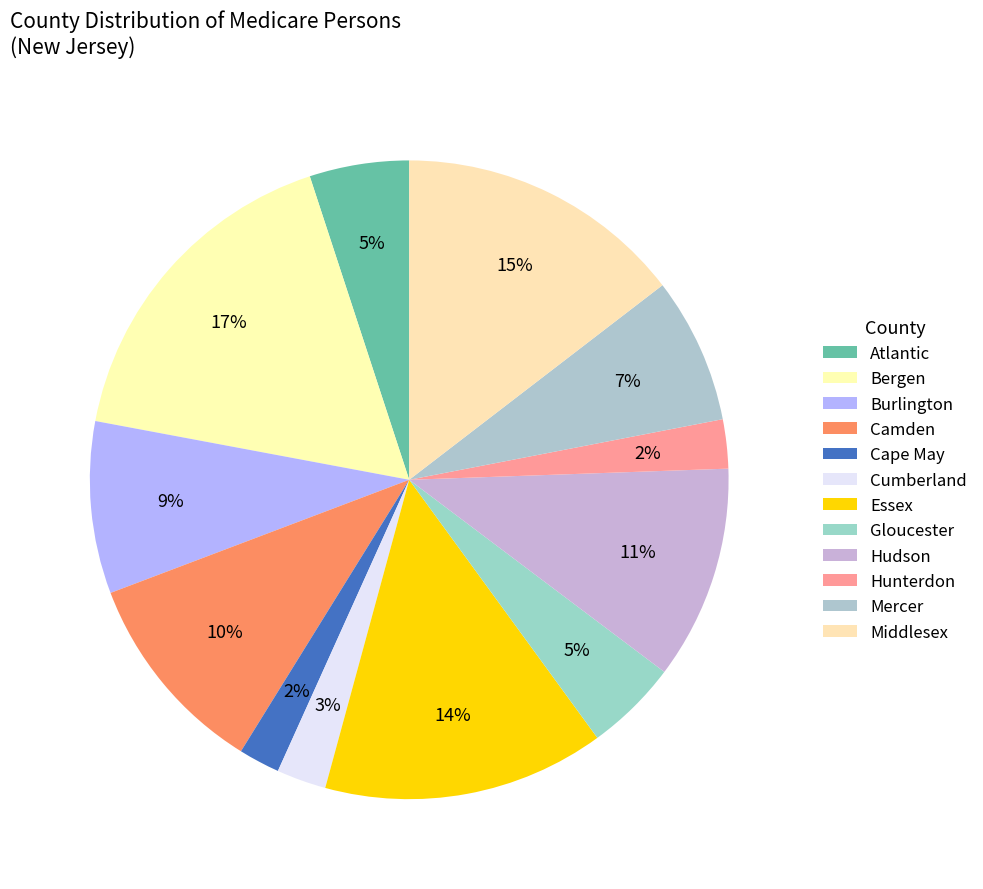

Is it true that Middlesex is 15% of the pie?

True